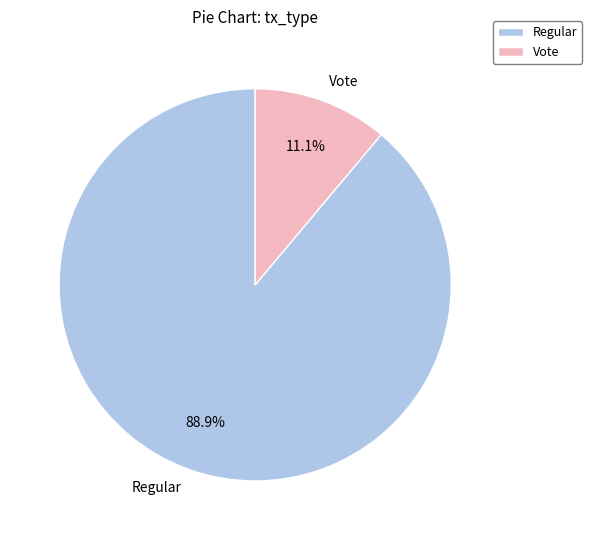

To the nearest percent, what is the difference between the Vote and Regular slice percentages?

78%